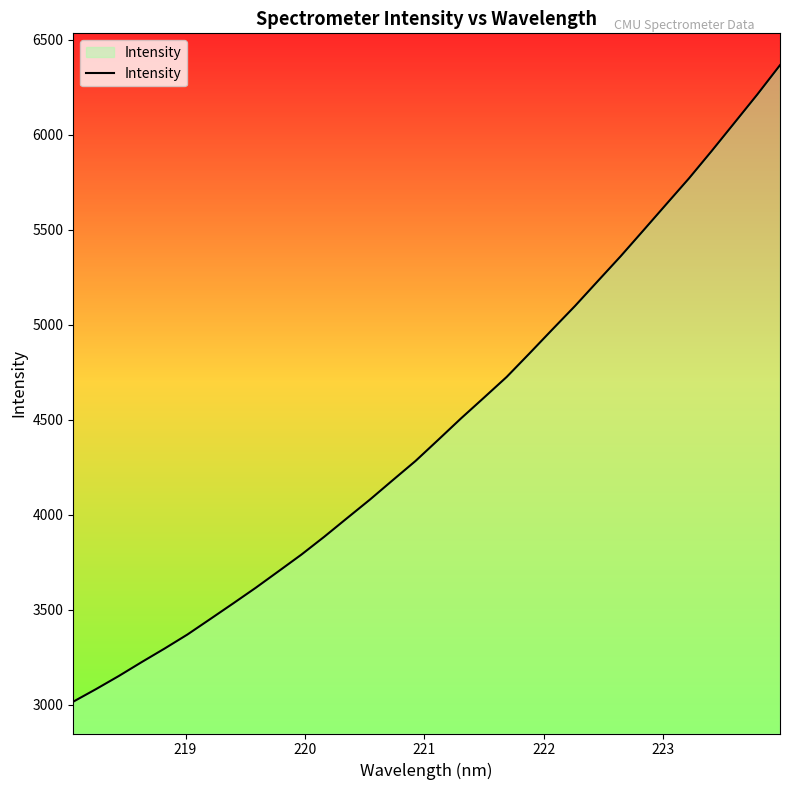

What is the sum of all values?

142868.9